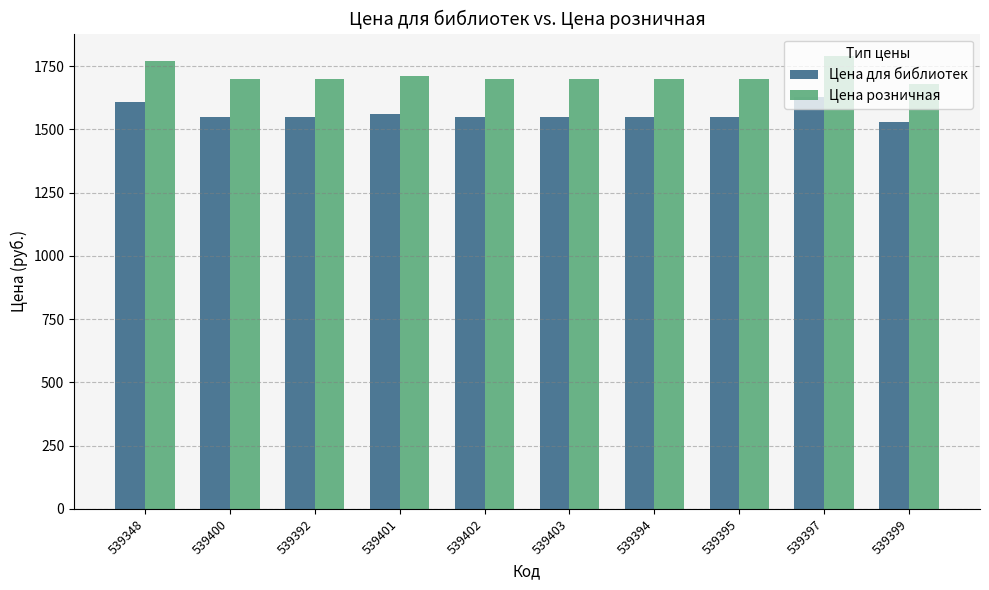

What is the sum of all Цена для библиотек values?

15620